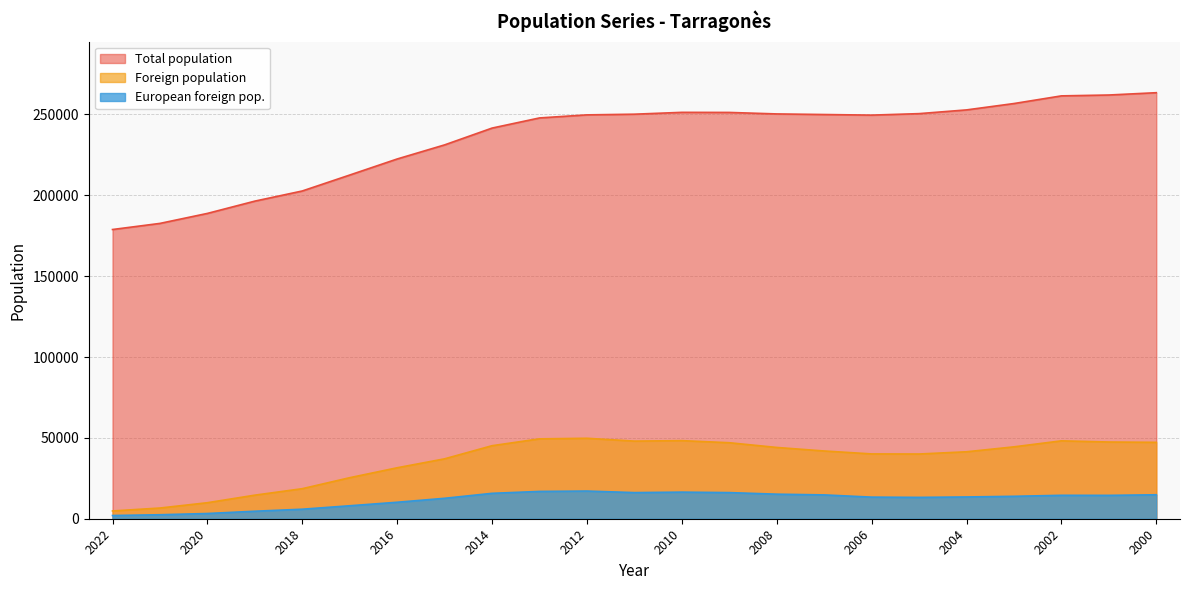

List the series in order of their peak value, highest first.

Total population, Foreign population, European foreign pop.